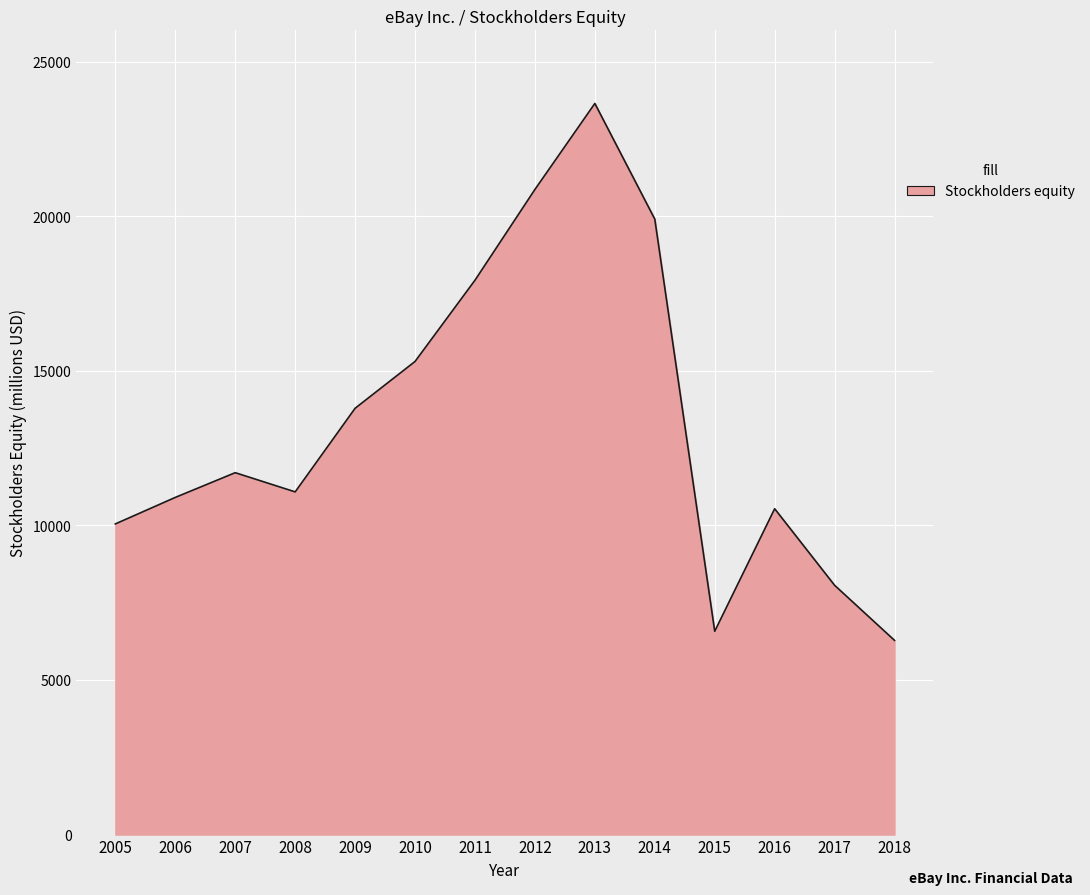

True or false: the data shows 28048 at 2014.

False